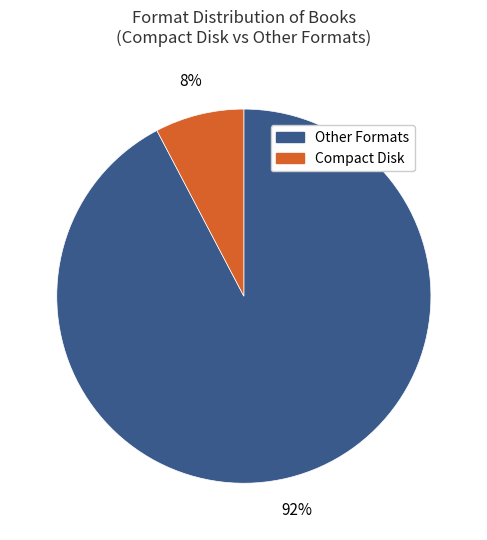

How many slices are in this pie chart?

2